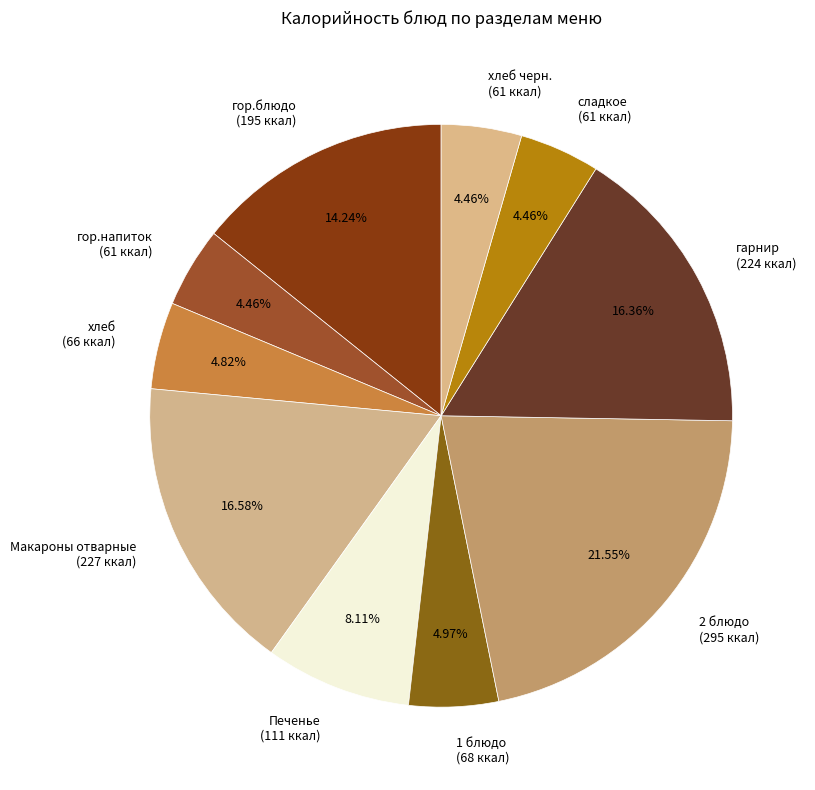

Approximately how many times larger is the value at Печенье compared to гарнир?

0.5